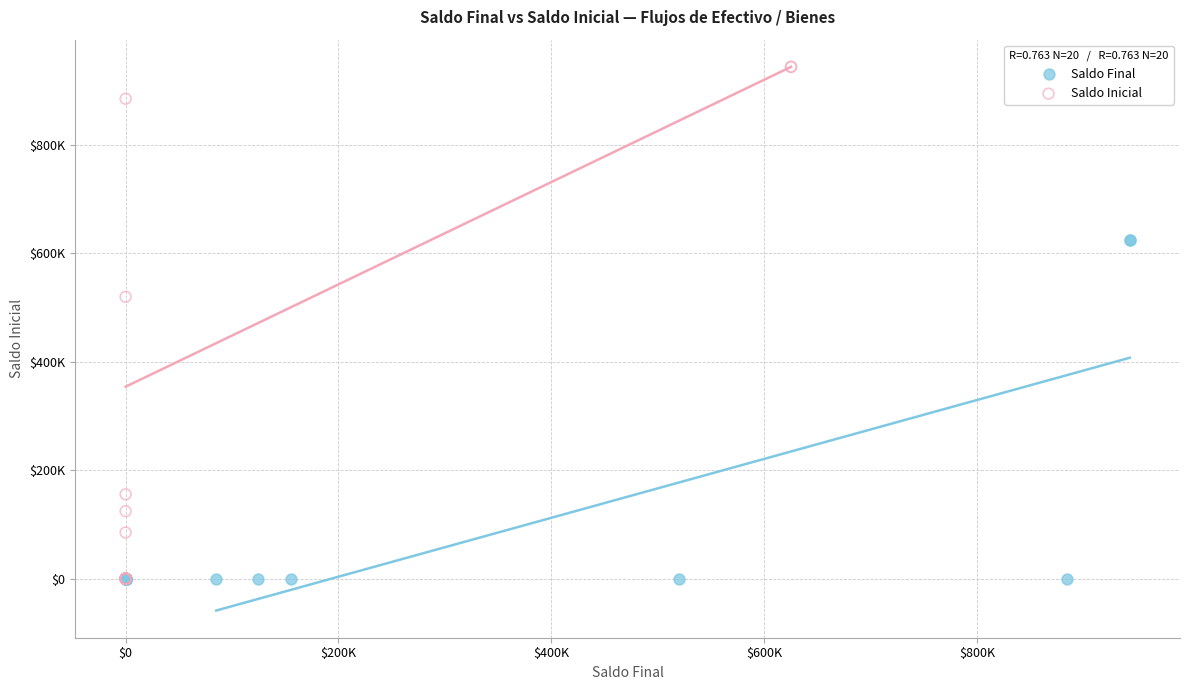

Which series reaches the maximum Y coordinate?

Saldo Inicial